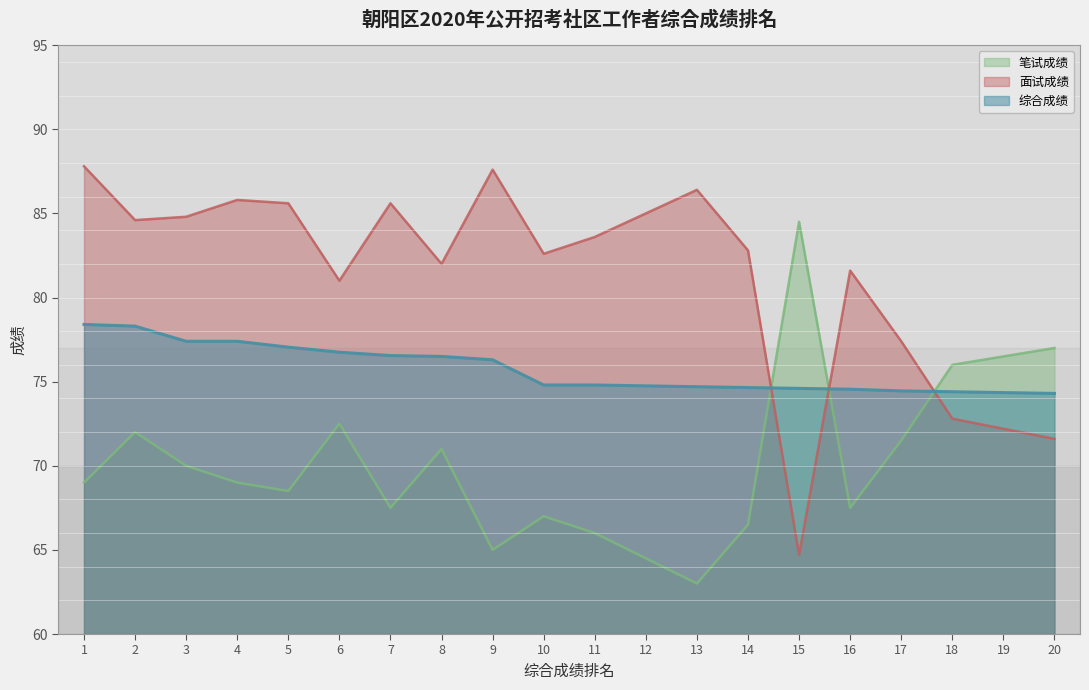

What is the value of the 综合成绩 point at the 8th from the left?

76.5